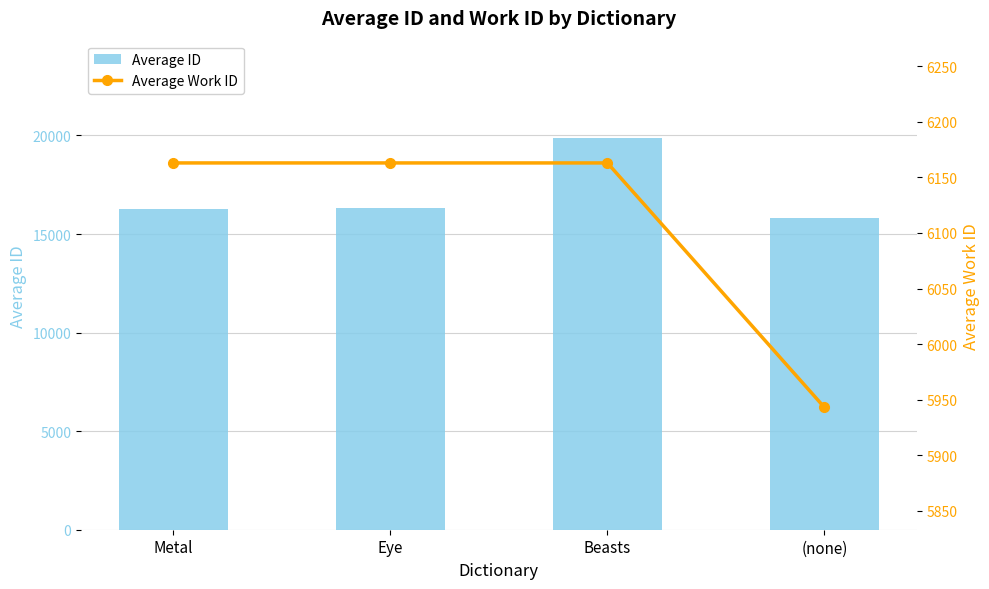

What is the average value of the Average Work ID series?

6108.0